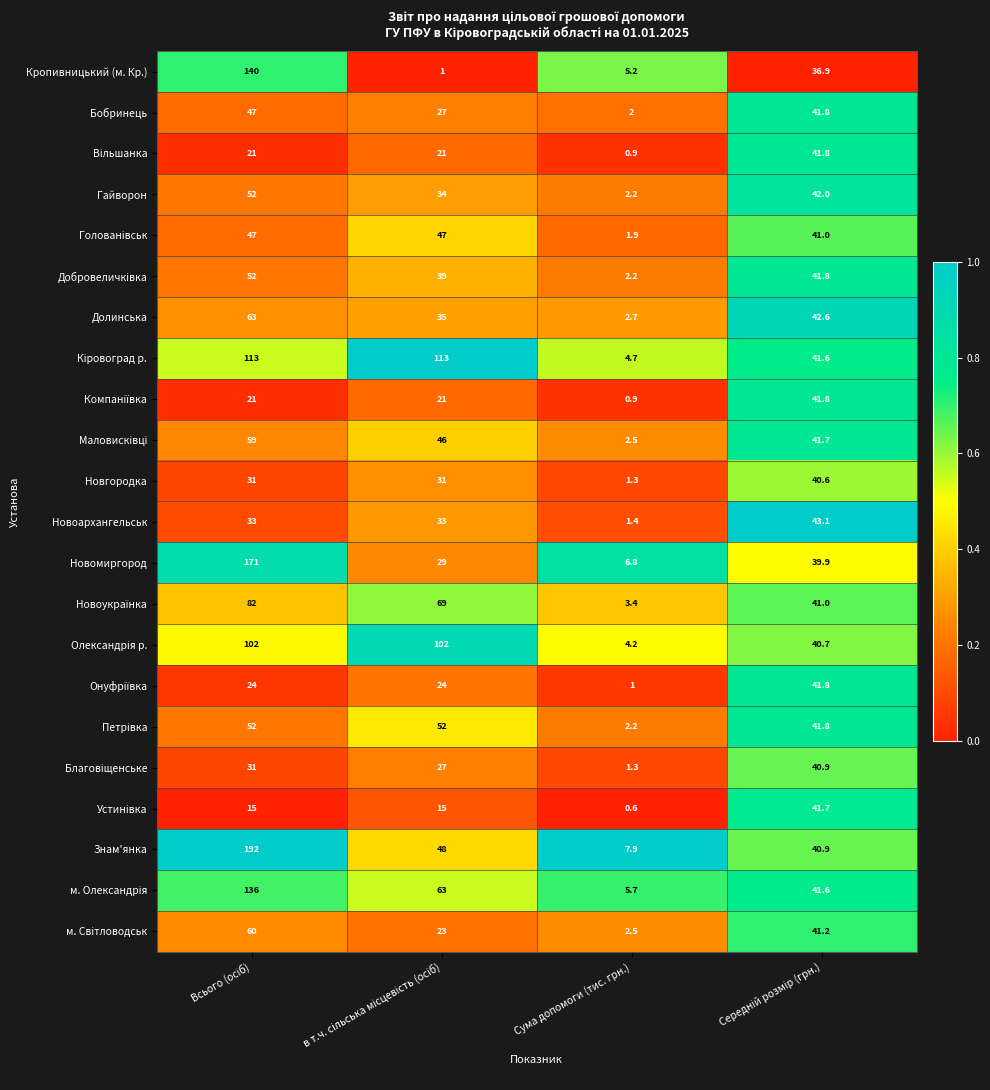

Which series has the largest range (max minus min)?

Знам'янка